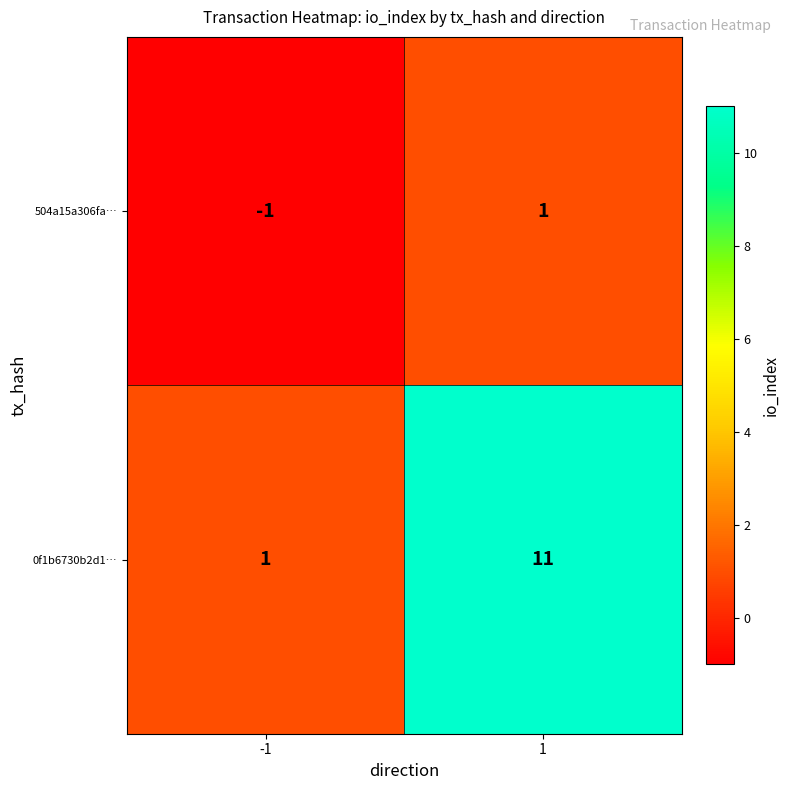

How many distinct data groups are displayed?

2